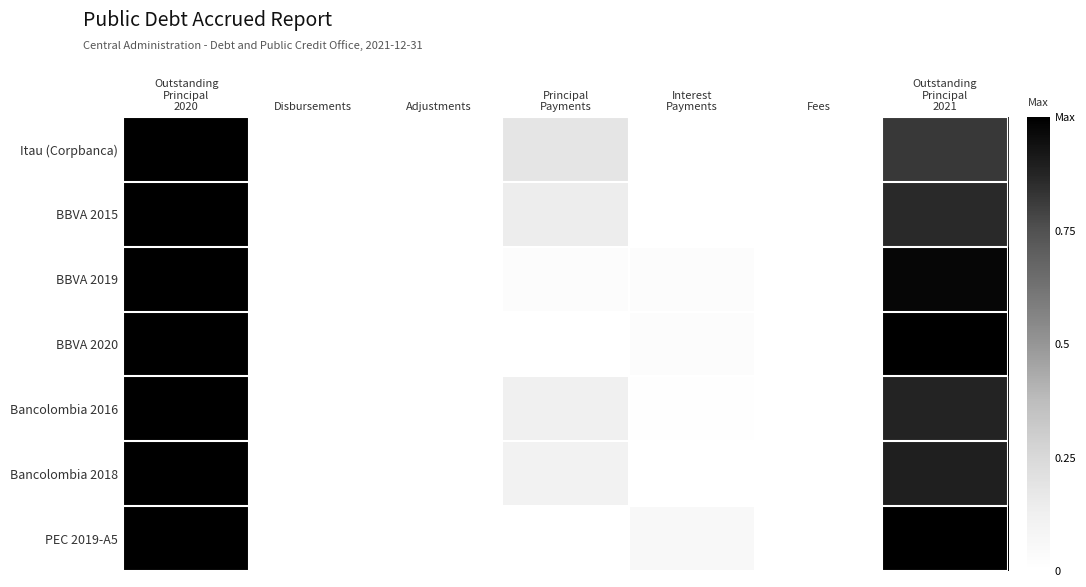

Which series has the largest total across all categories?

PEC 2019-A5